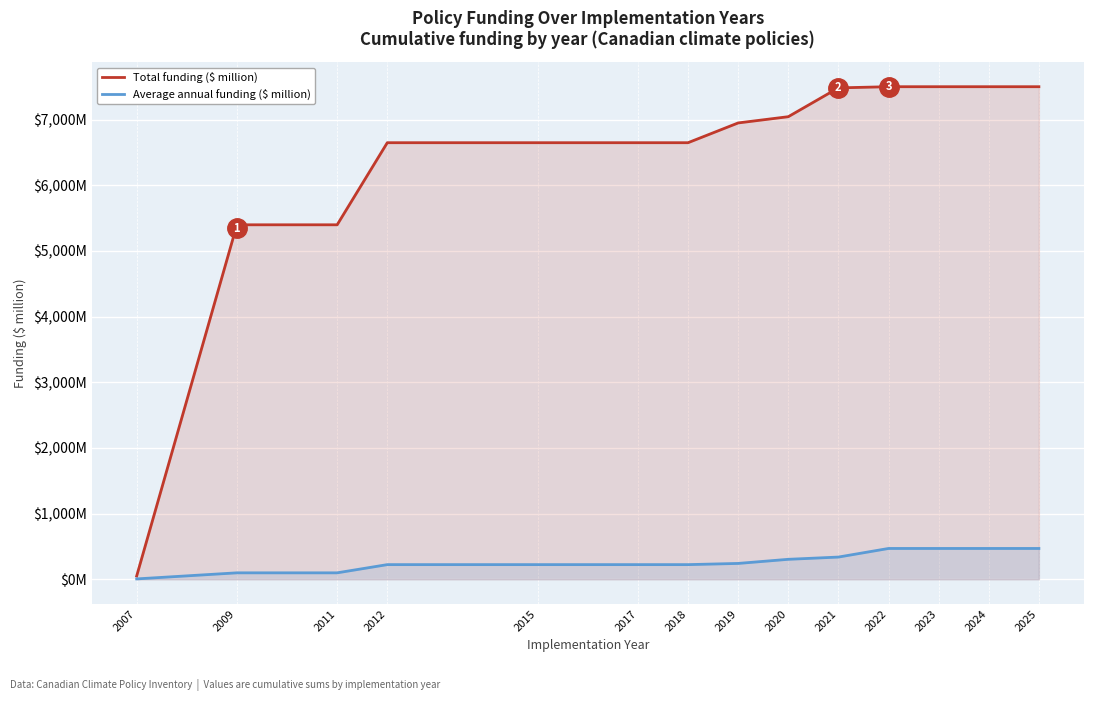

What is the lowest value of the Average annual funding ($ million) series?

5.9